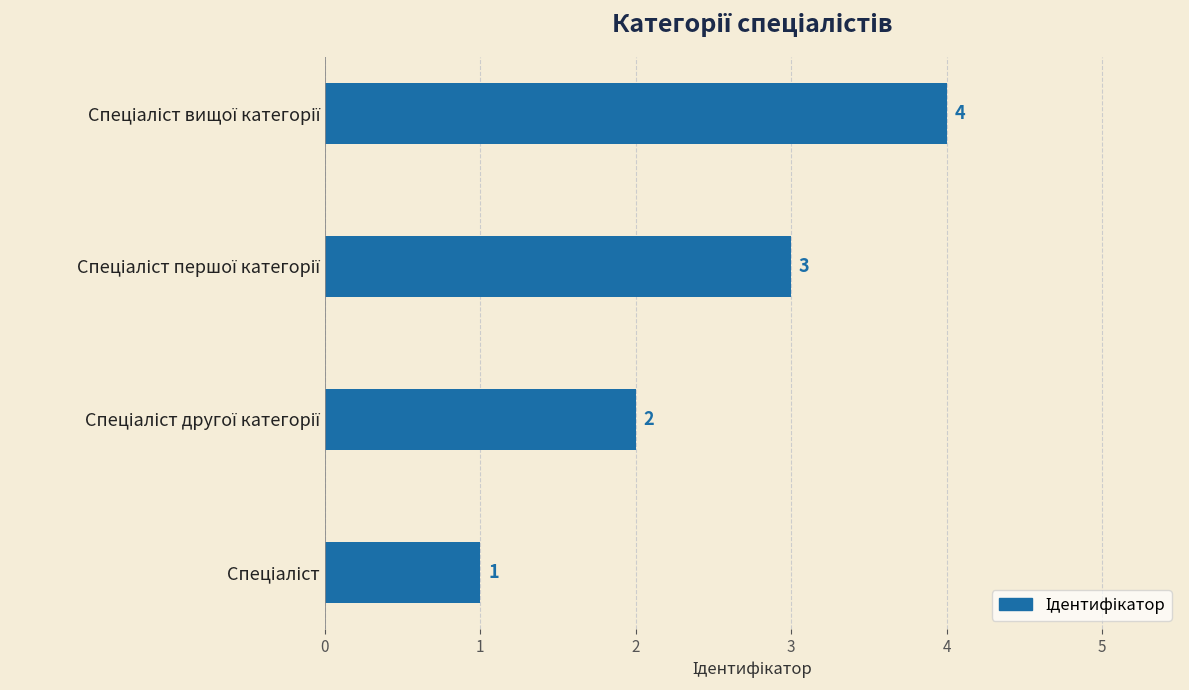

What is the sum of all values?

10